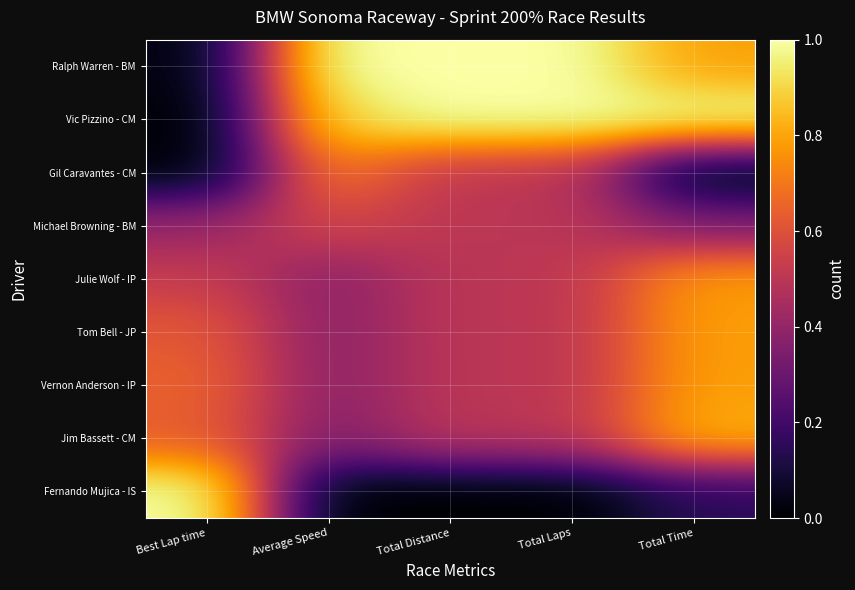

Reading left to right, transcribe all the data shown in this chart.

Ralph Warren - BM: Best Lap time=0.0	Average Speed=1.0	Total Distance=1.0	Total Laps=1.0	Total Time=0.8
Vic Pizzino - CM: Best Lap time=0.0	Average Speed=0.9	Total Distance=1.0	Total Laps=1.0	Total Time=1.0
Gil Caravantes - CM: Best Lap time=0.0	Average Speed=0.7	Total Distance=0.5	Total Laps=0.5	Total Time=0.0
Michael Browning - BM: Best Lap time=0.4	Average Speed=0.6	Total Distance=0.5	Total Laps=0.5	Total Time=0.3
Julie Wolf - IP: Best Lap time=0.5	Average Speed=0.4	Total Distance=0.5	Total Laps=0.5	Total Time=0.8
Tom Bell - JP: Best Lap time=0.6	Average Speed=0.4	Total Distance=0.5	Total Laps=0.5	Total Time=0.8
Vernon Anderson - IP: Best Lap time=0.7	Average Speed=0.4	Total Distance=0.5	Total Laps=0.5	Total Time=0.8
Jim Bassett - CM: Best Lap time=0.6	Average Speed=0.4	Total Distance=0.5	Total Laps=0.5	Total Time=0.8
Fernando Mujica - IS: Best Lap time=1.0	Average Speed=0.0	Total Distance=0.0	Total Laps=0.0	Total Time=0.1